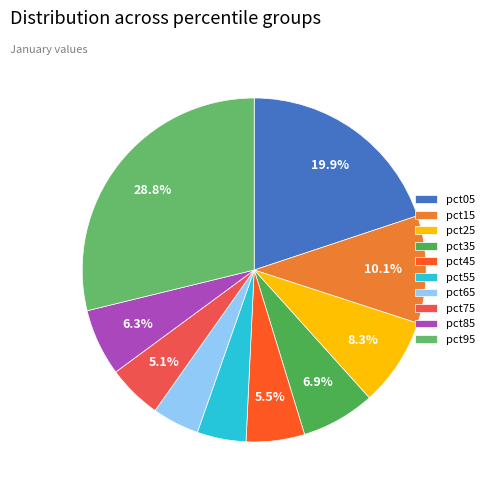

Is it true that pct55 is 1% of the pie?

False